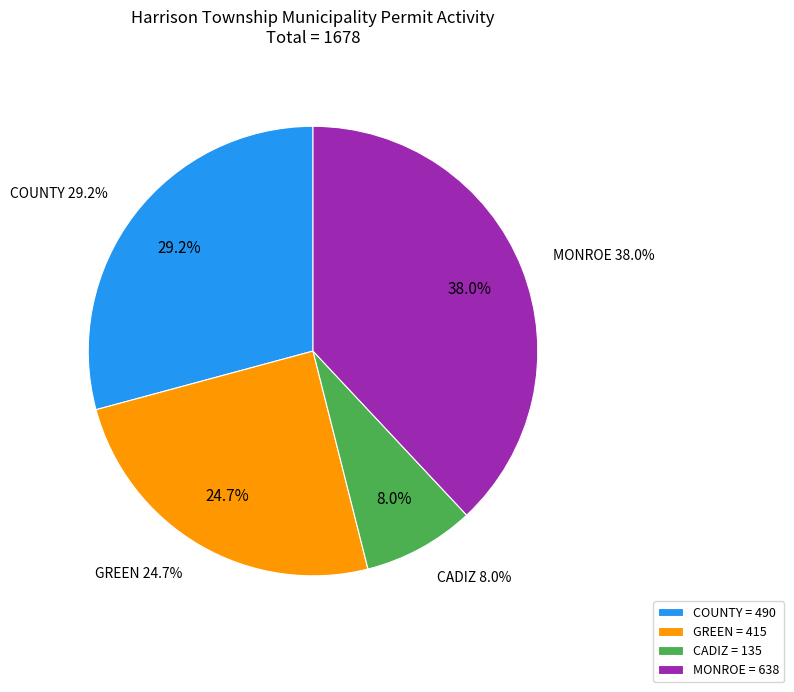

Is it true that COUNTY is 17% of the pie?

False